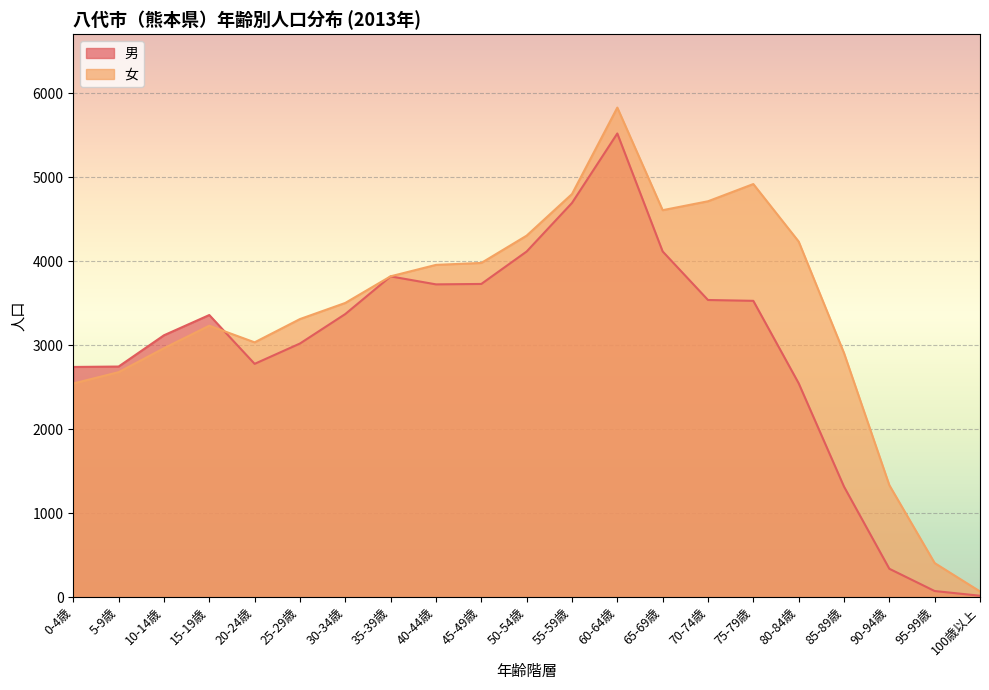

Does the chart display data point markers on the line(s)?

No